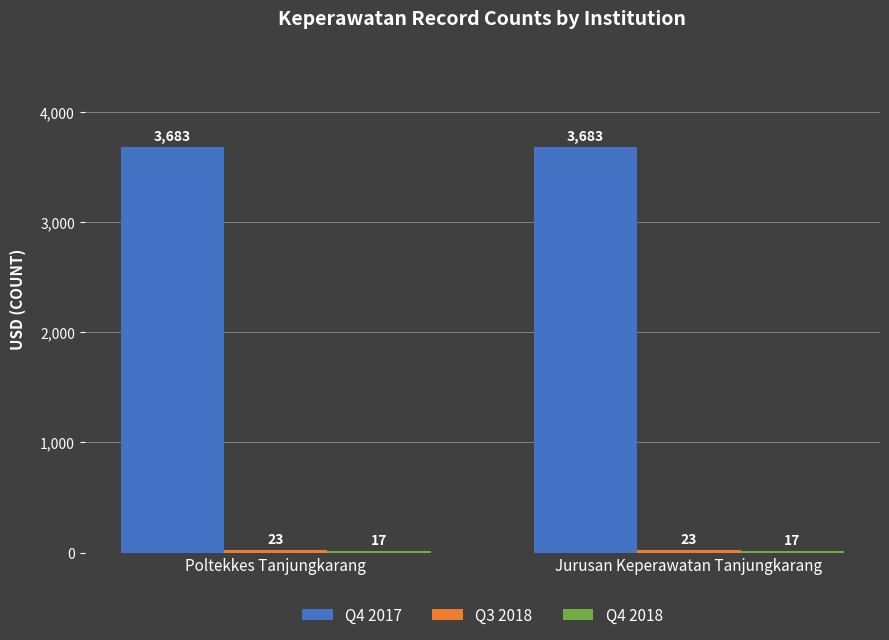

The Q4 2017 series shows 3683 at Poltekkes Tanjungkarang. True or false?

True